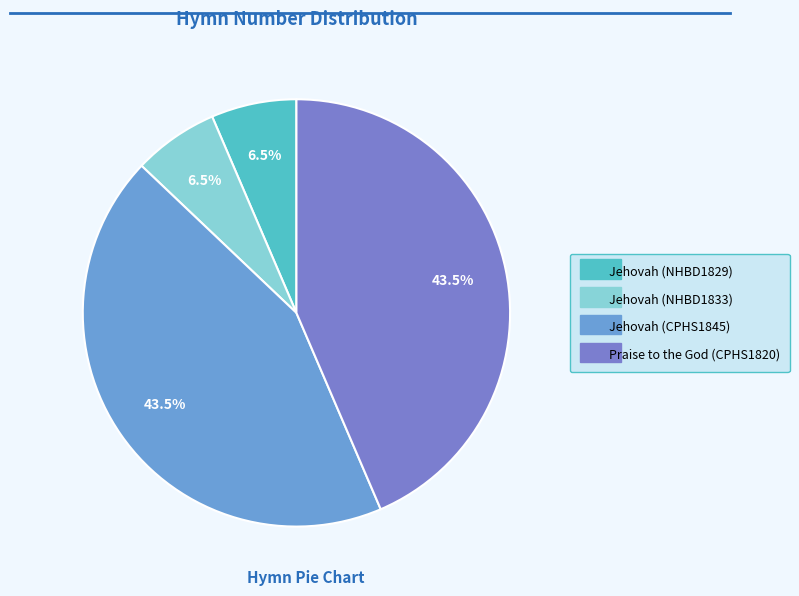

Count the number of slices in the pie.

4